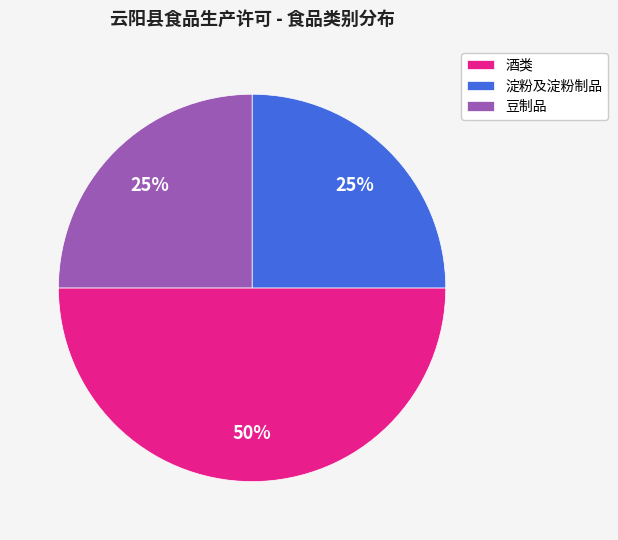

Is it true that 豆制品 is 25% of the pie?

True